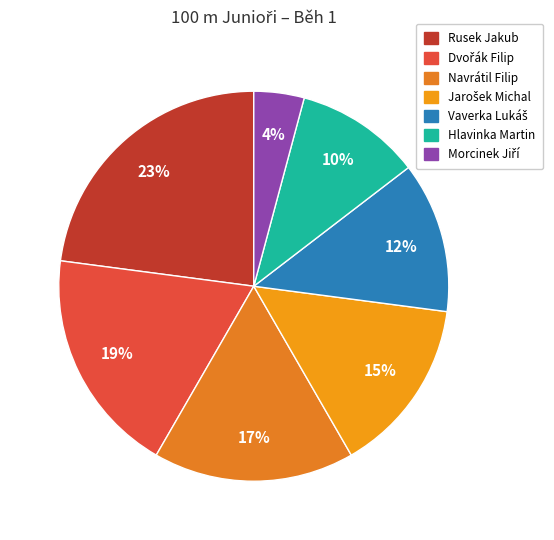

Which slice is the largest?

Rusek Jakub